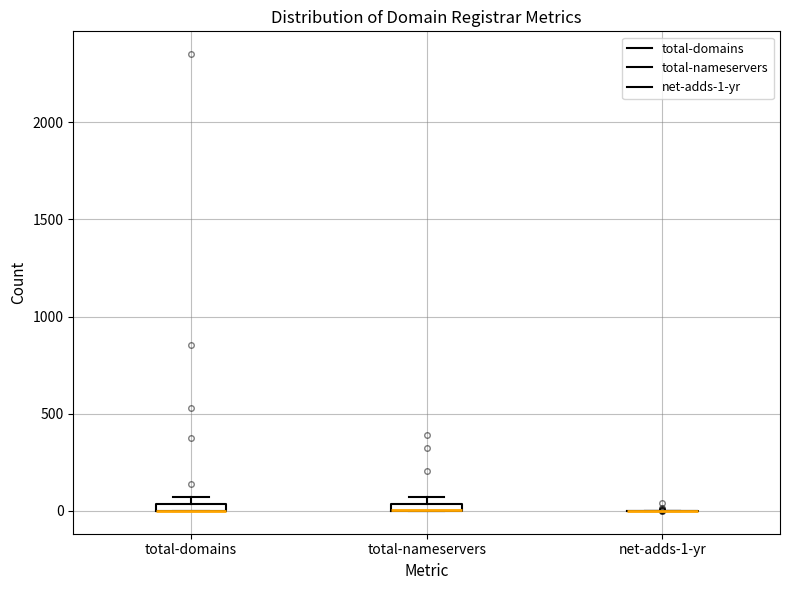

Where is the upper edge of the box for total-domains on the y-axis? The values are not printed on the chart, so give them approximately, as read against the axis.

50